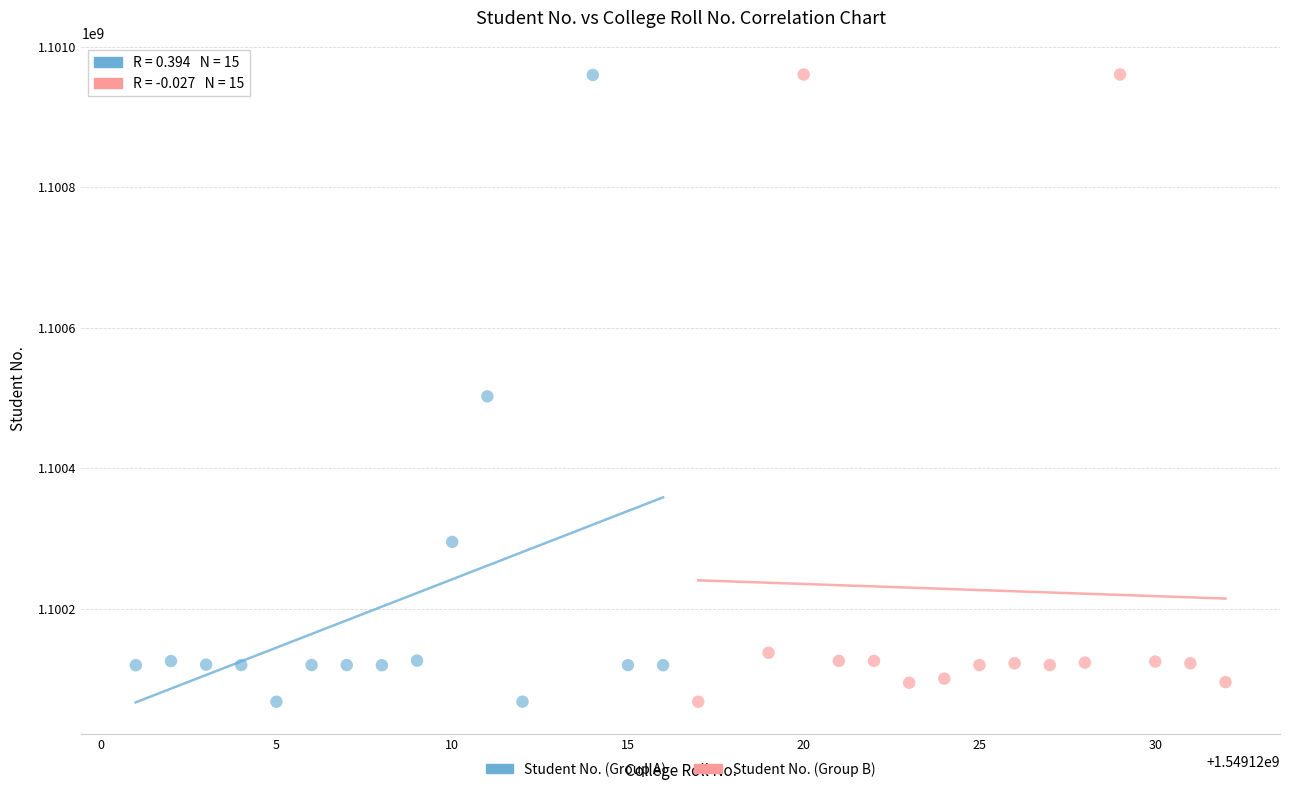

What are all the series names shown in the legend?

Student No. (Group A), Student No. (Group B)